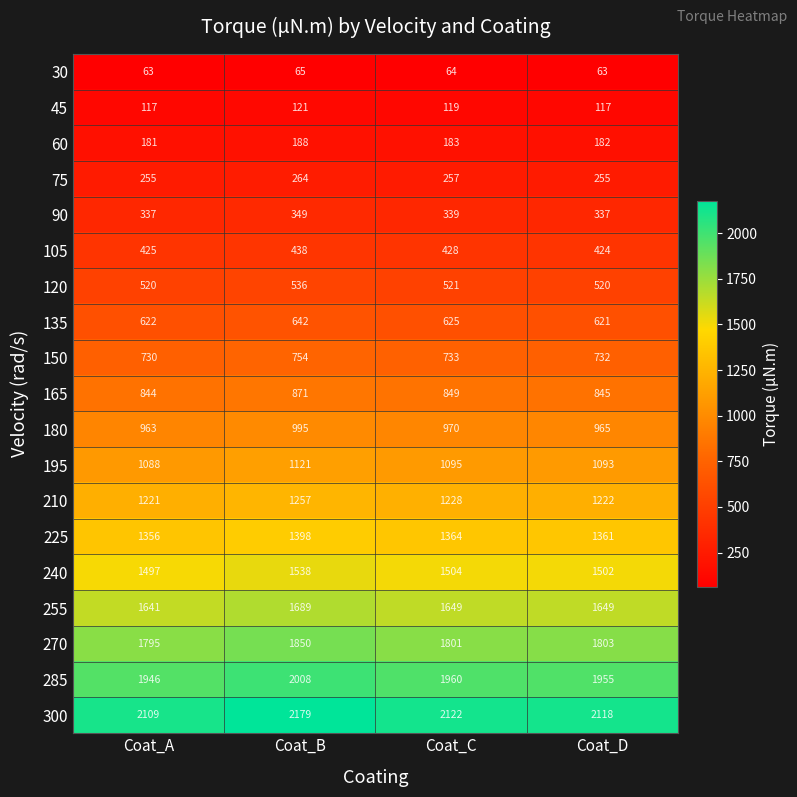

At Coat_B, list the series in order from largest to smallest.

300, 285, 270, 255, 240, 225, 210, 195, 180, 165, 150, 135, 120, 105, 90, 75, 60, 45, 30